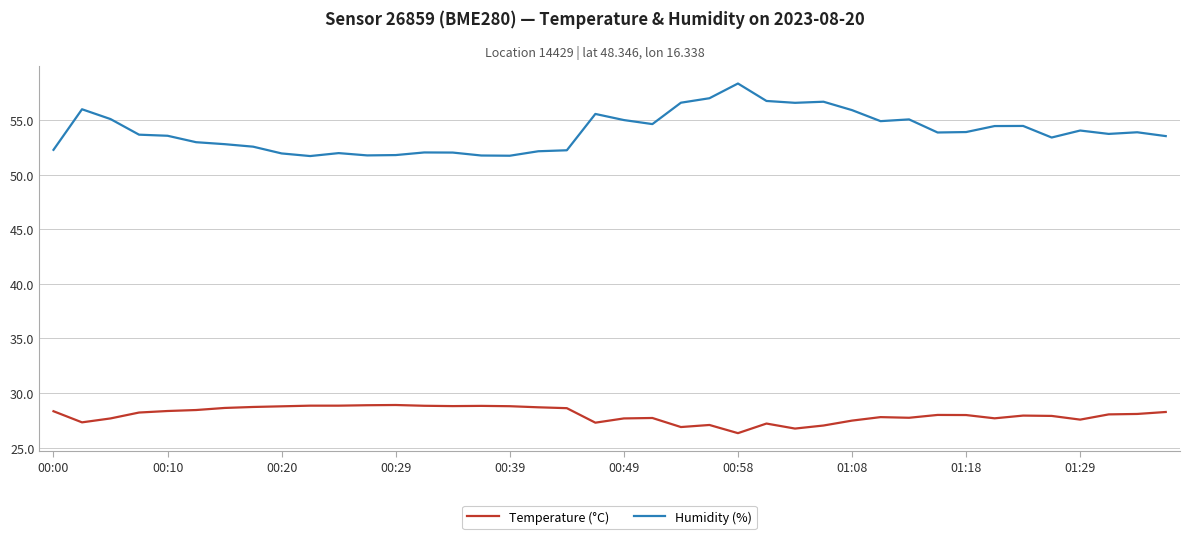

Rank the series by their average value, from lowest to highest.

Temperature (°C), Humidity (%)